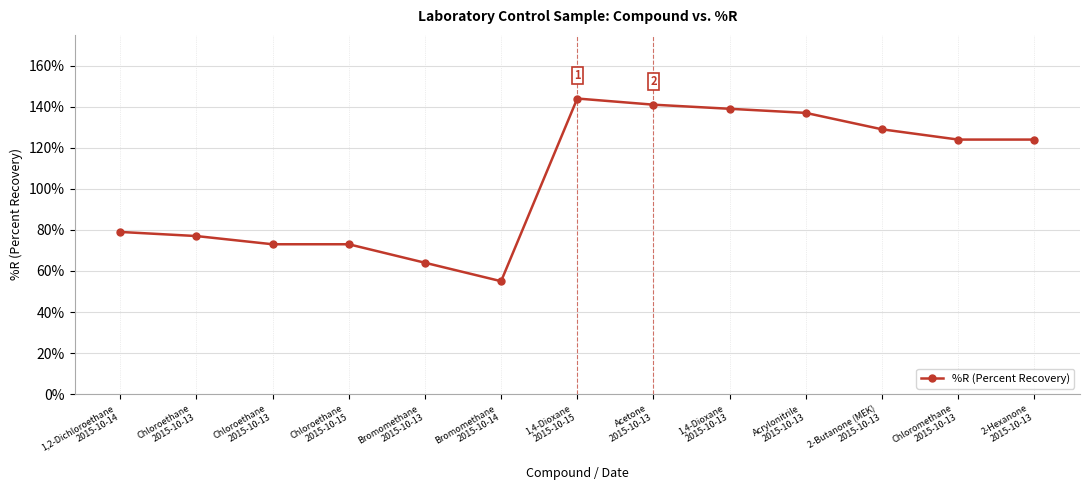

What value does the data have at Acetone
2015-10-13, to the nearest 10?

140